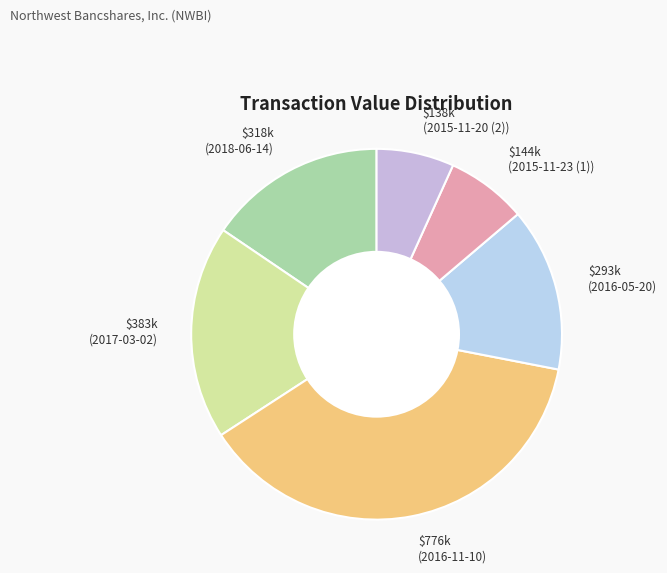

Is there any slice that represents more than half of the pie?

No